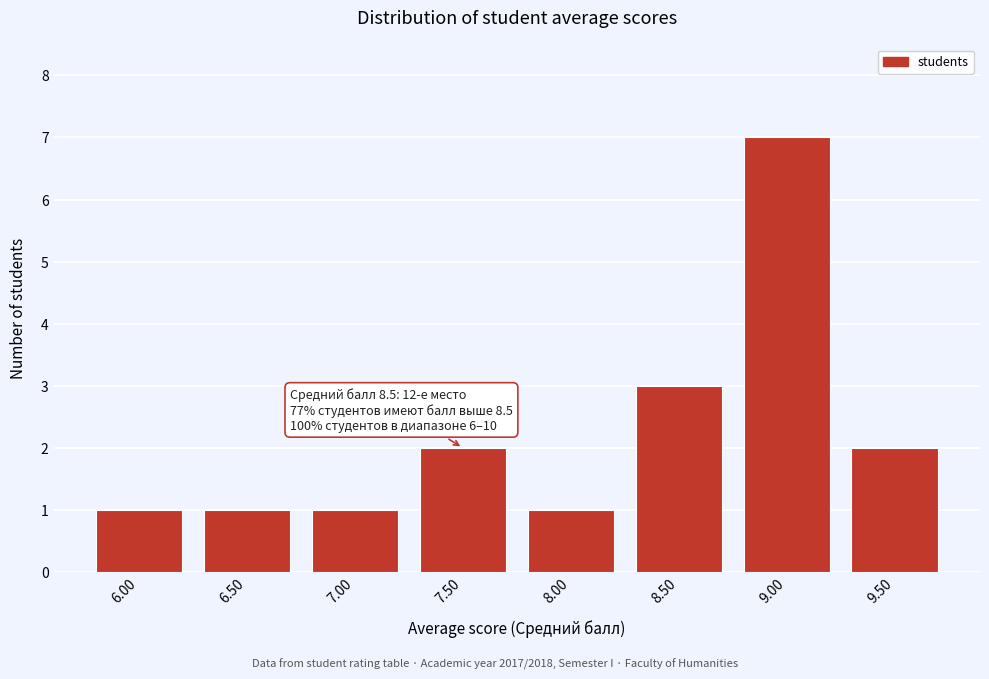

Reading left to right, transcribe all the data shown in this chart.

6.00=1	6.50=1	7.00=1	7.50=2	8.00=1	8.50=3	9.00=7	9.50=2